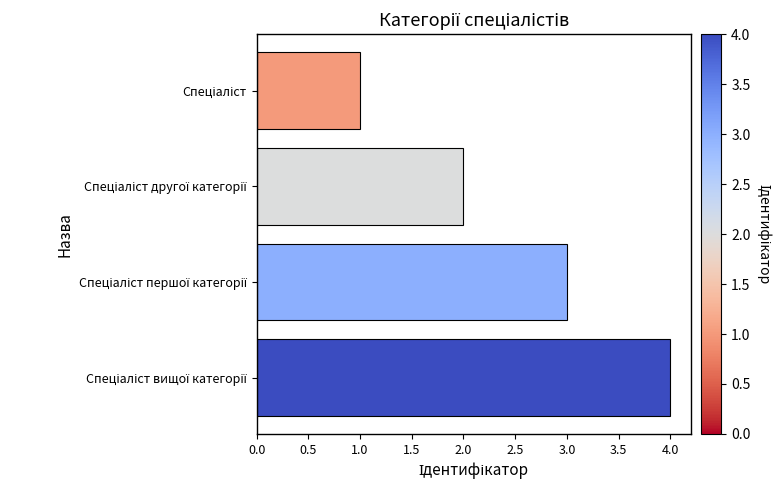

What is the maximum value shown in the chart?

4